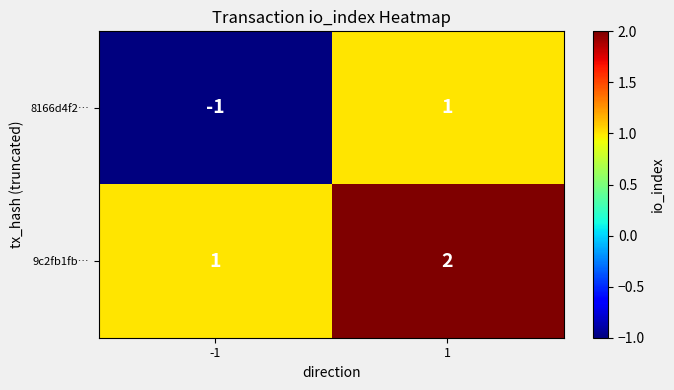

At 1, list the series in order from smallest to largest.

8166d4f2…, 9c2fb1fb…